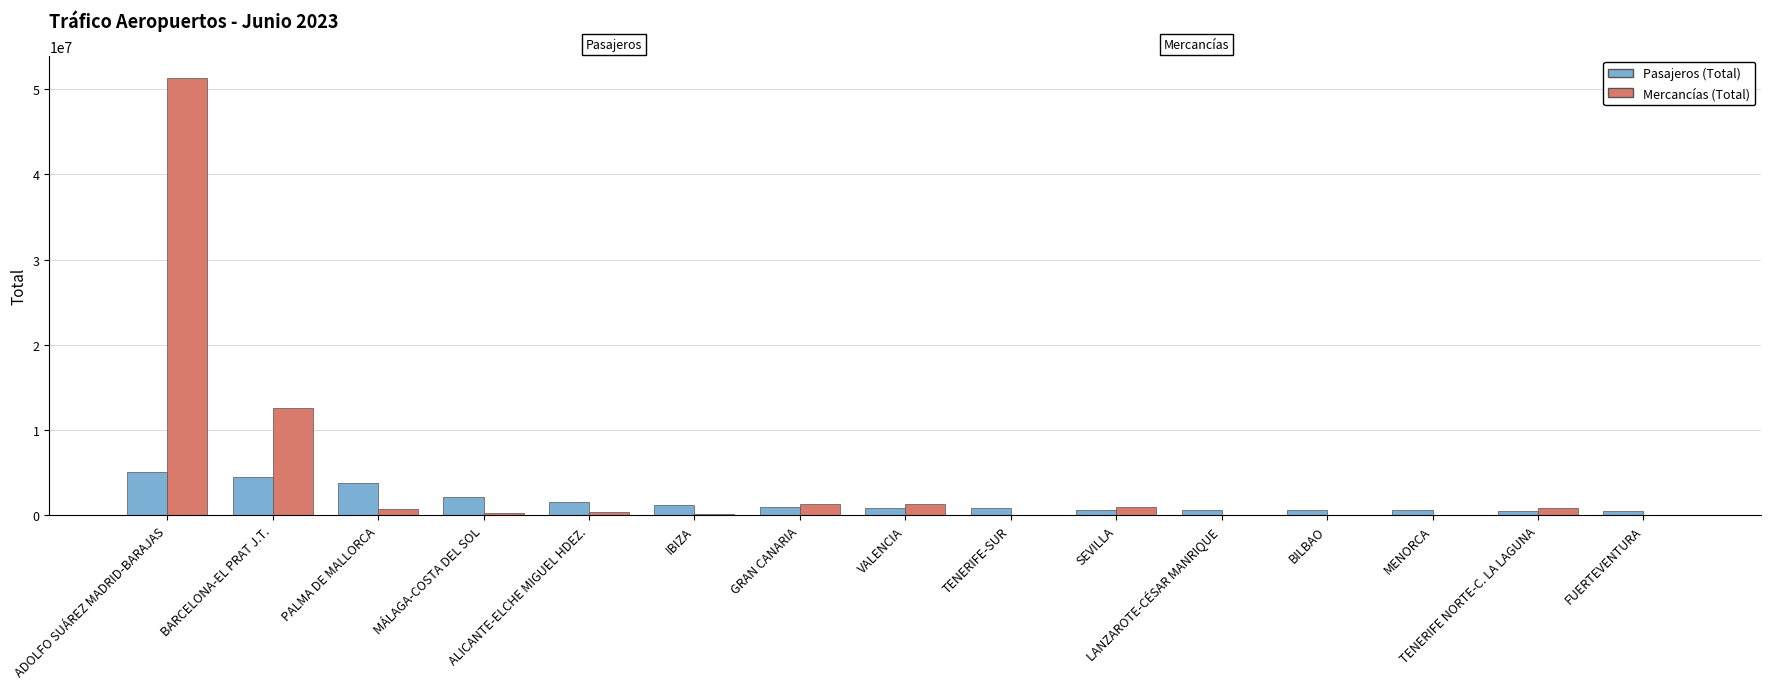

Which series has the largest total across all categories?

Mercancías (Total)